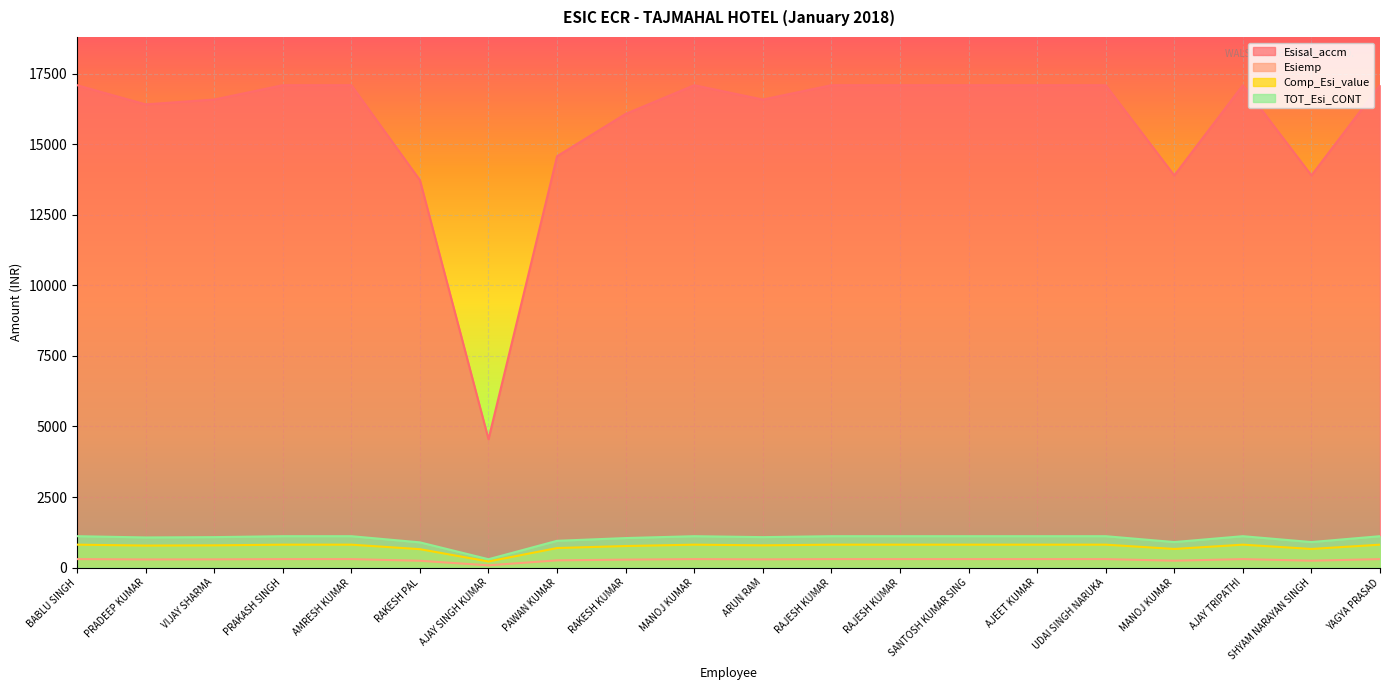

At which category is the sum across all series the highest?

BABLU SINGH